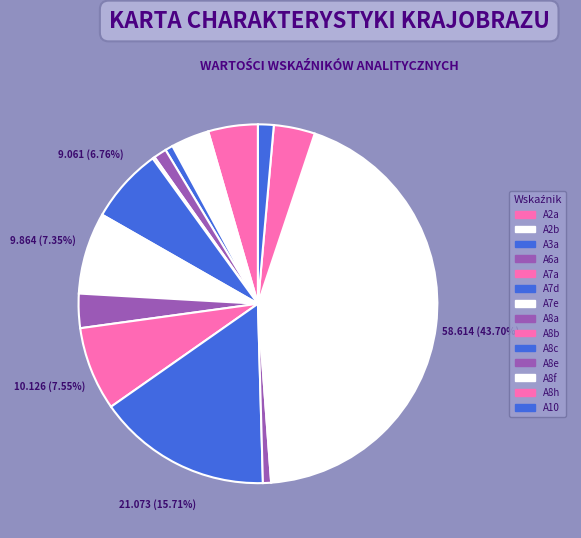

To the nearest percent, what portion does A8f represent?

44%